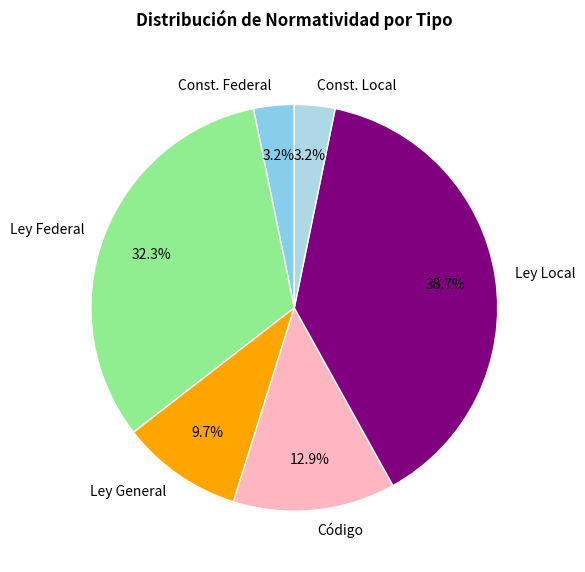

Which has a higher value, Ley General or Ley Local?

Ley Local